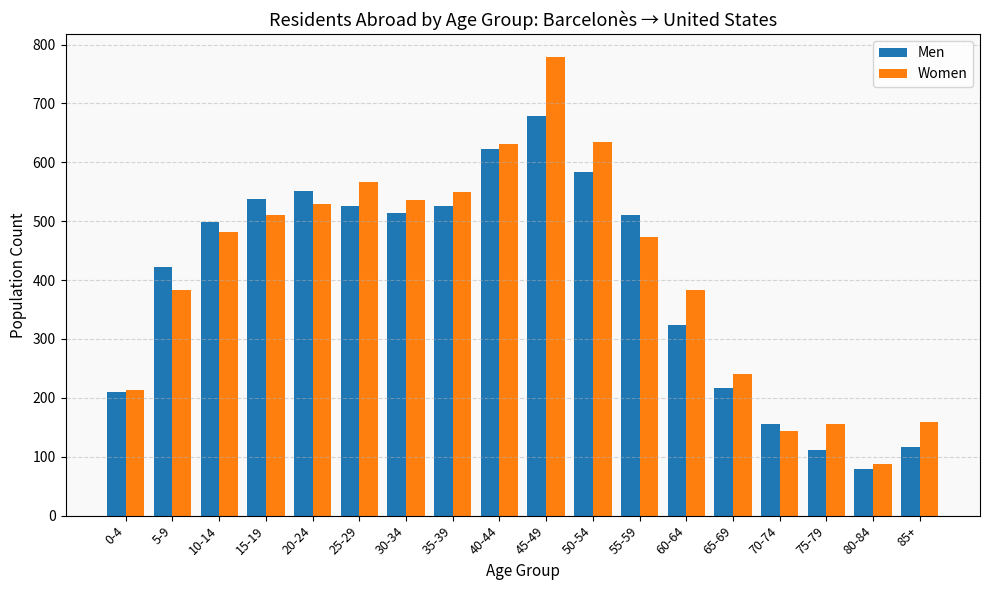

At 50-54, list the series in order from largest to smallest.

Women, Men